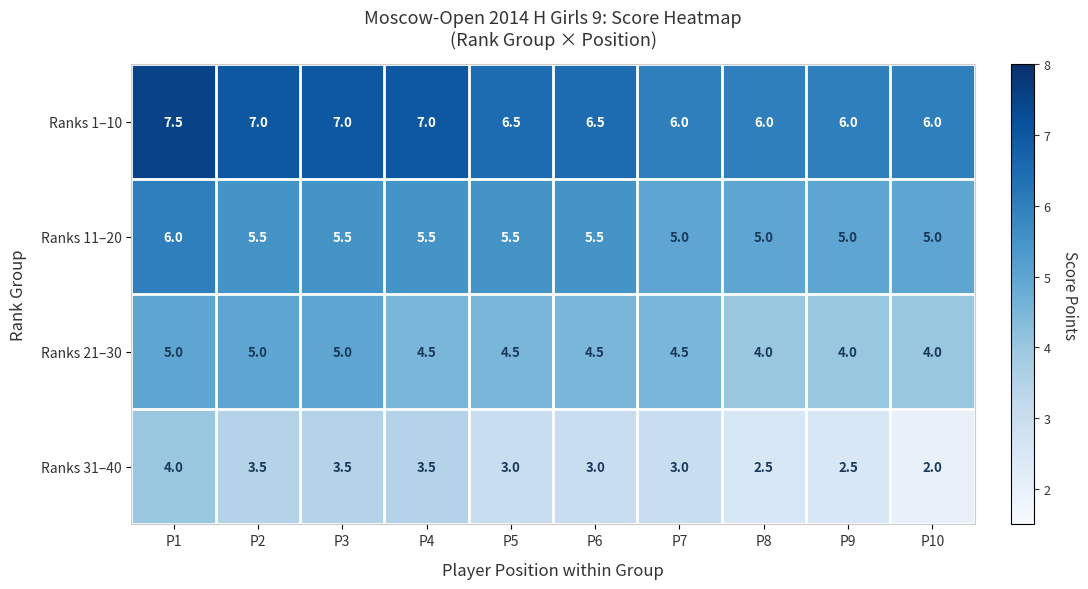

What is the difference between the Ranks 31–40 values at P1 and P6?

1.0